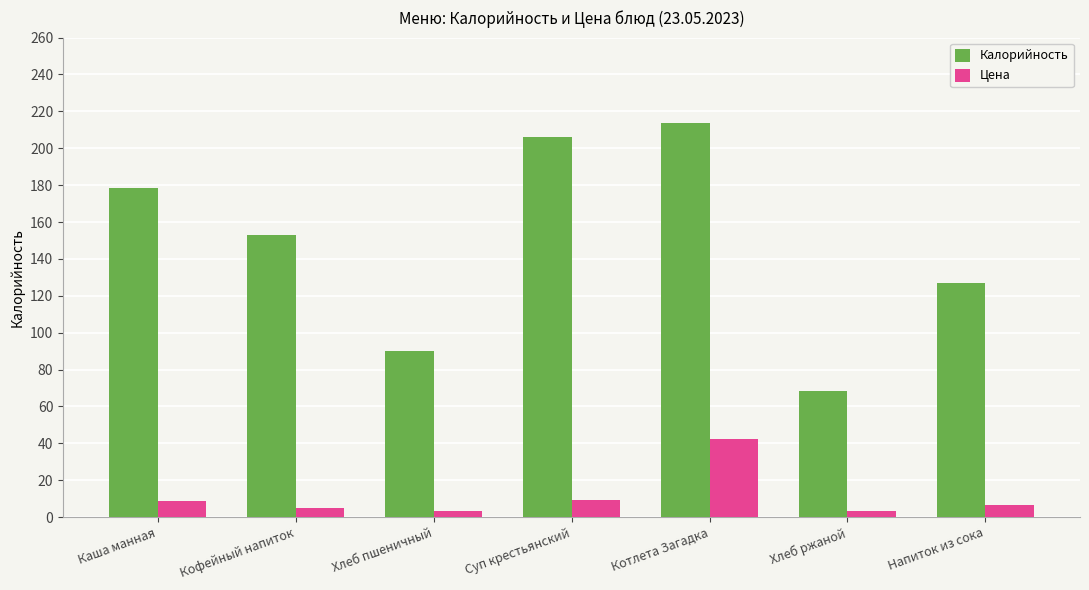

What position from the right is Котлета Загадка?

3